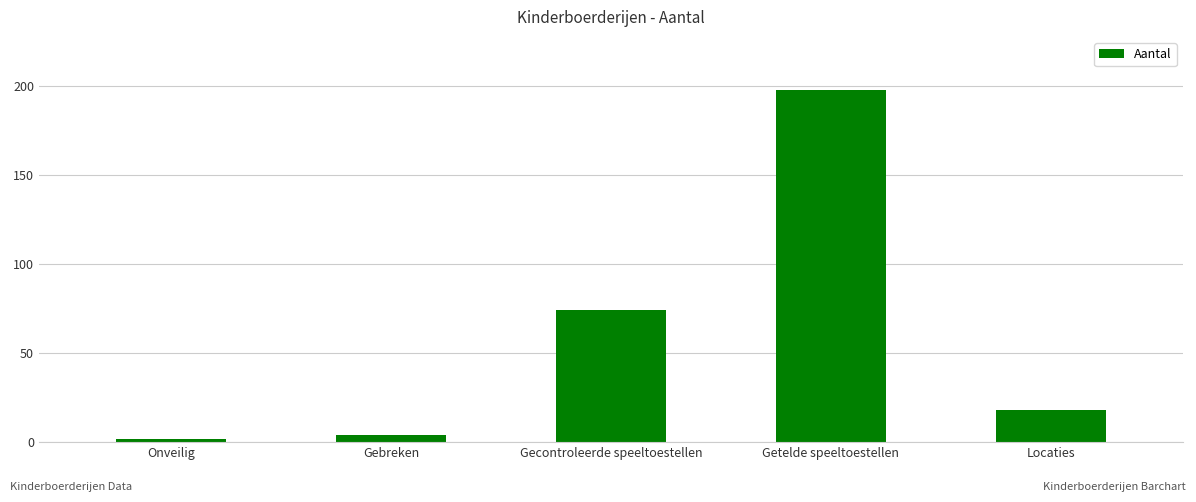

Reading right to left, what are all the values shown in this chart?

Locaties=18	Getelde speeltoestellen=198	Gecontroleerde speeltoestellen=74	Gebreken=4	Onveilig=2